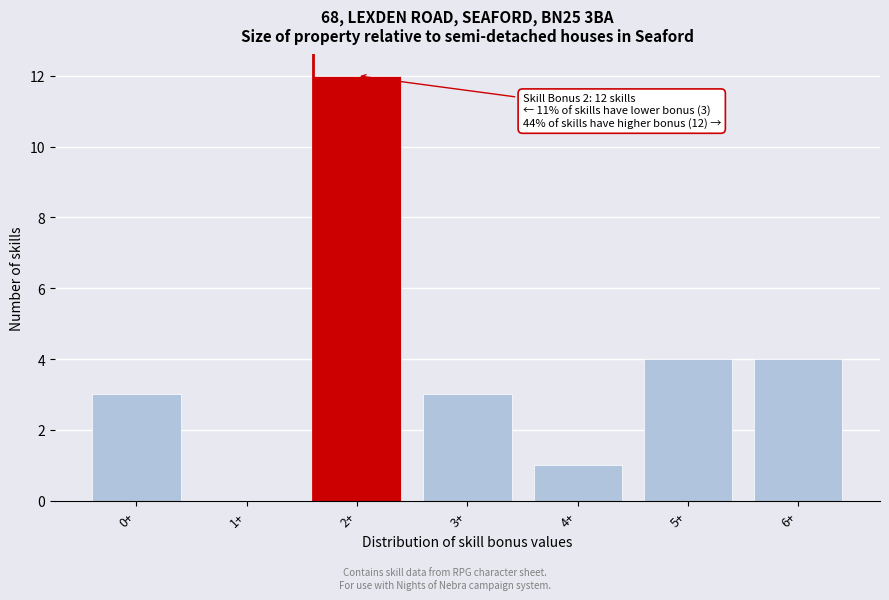

Reading left to right, what are all the values shown in this chart?

0+=3	1+=0	2+=12	3+=3	4+=1	5+=4	6+=4